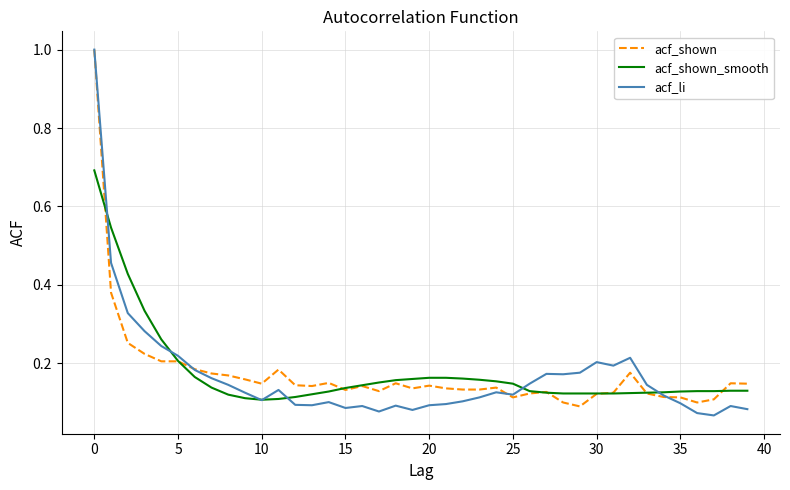

What is the sum of all acf_shown_smooth values?

7.0